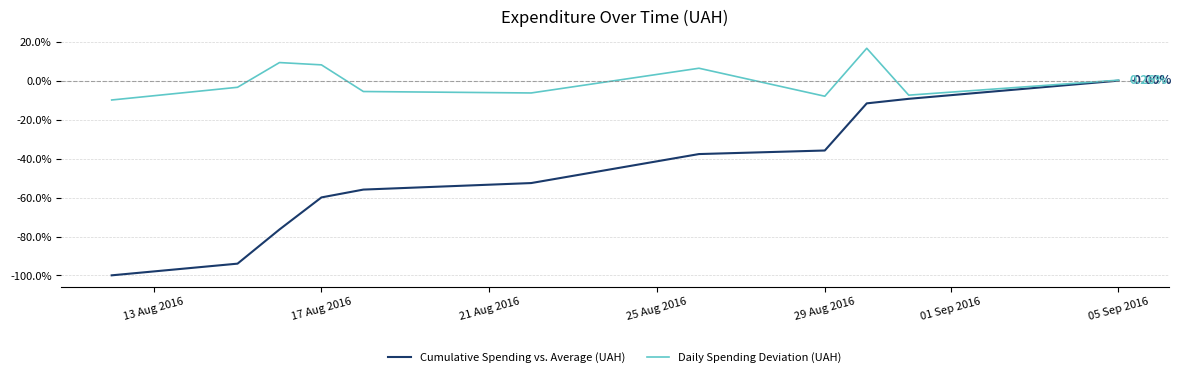

Which series has the largest total across all categories?

Daily Spending Deviation (UAH)